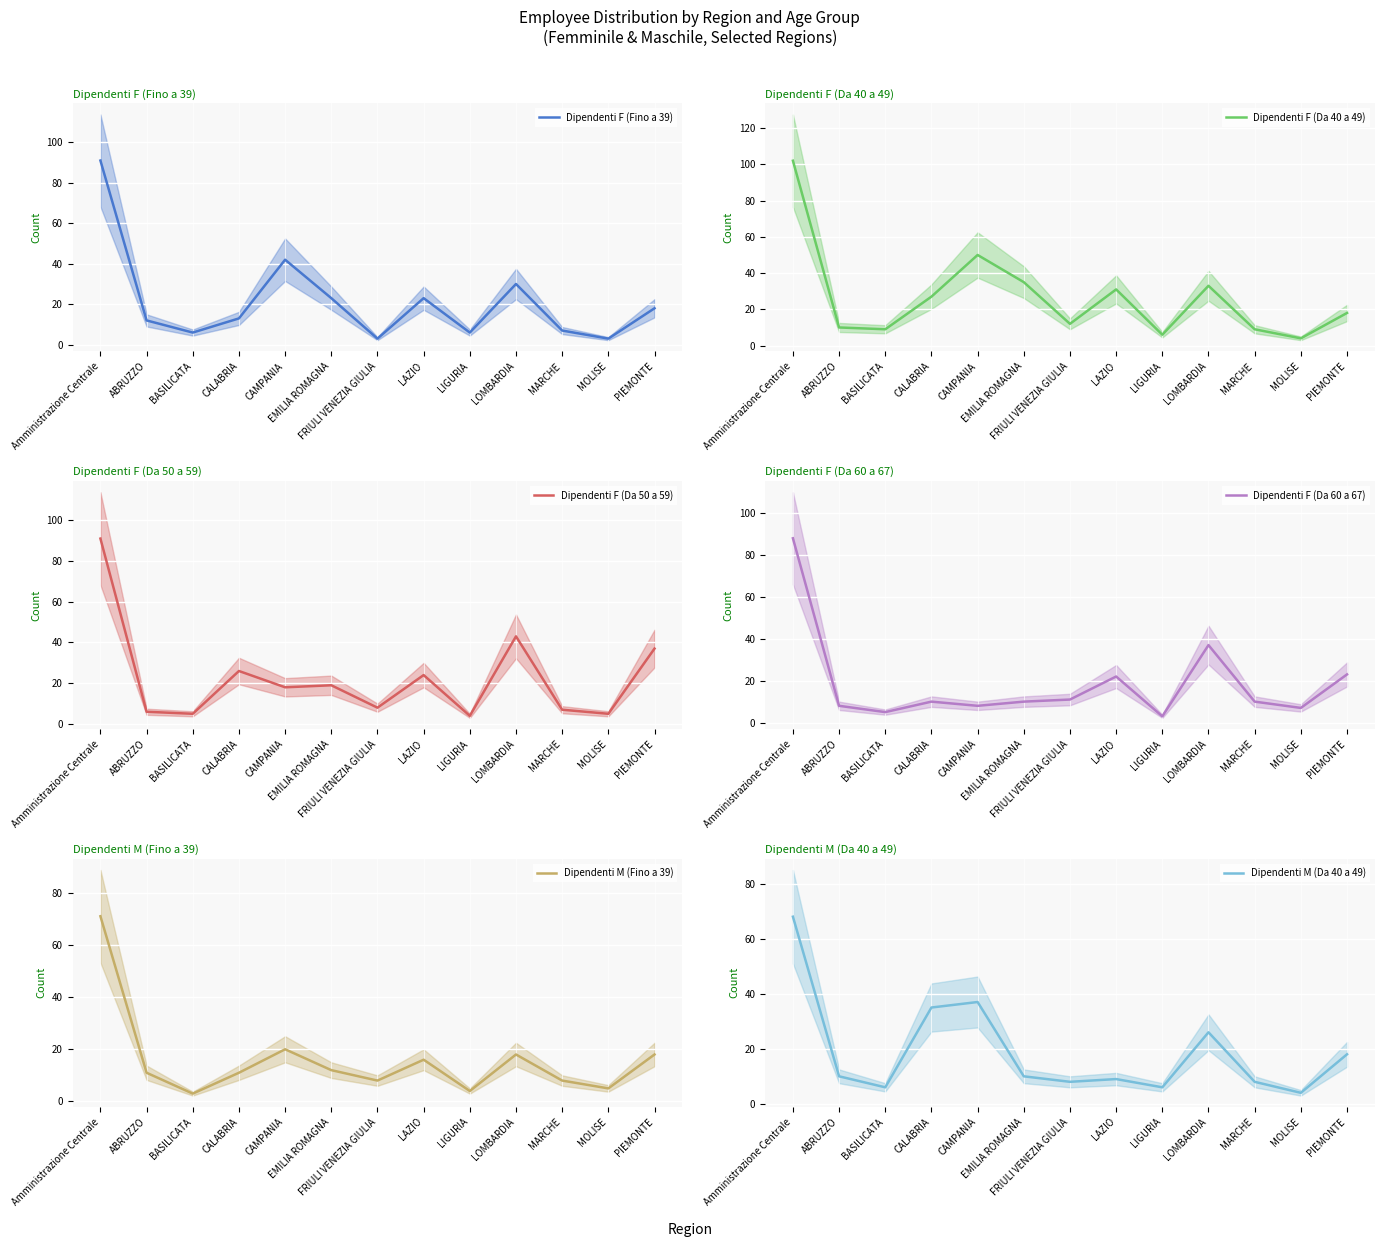

True or false: Dipendenti F (Da 50 a 59) has a value of 7 at MARCHE.

True